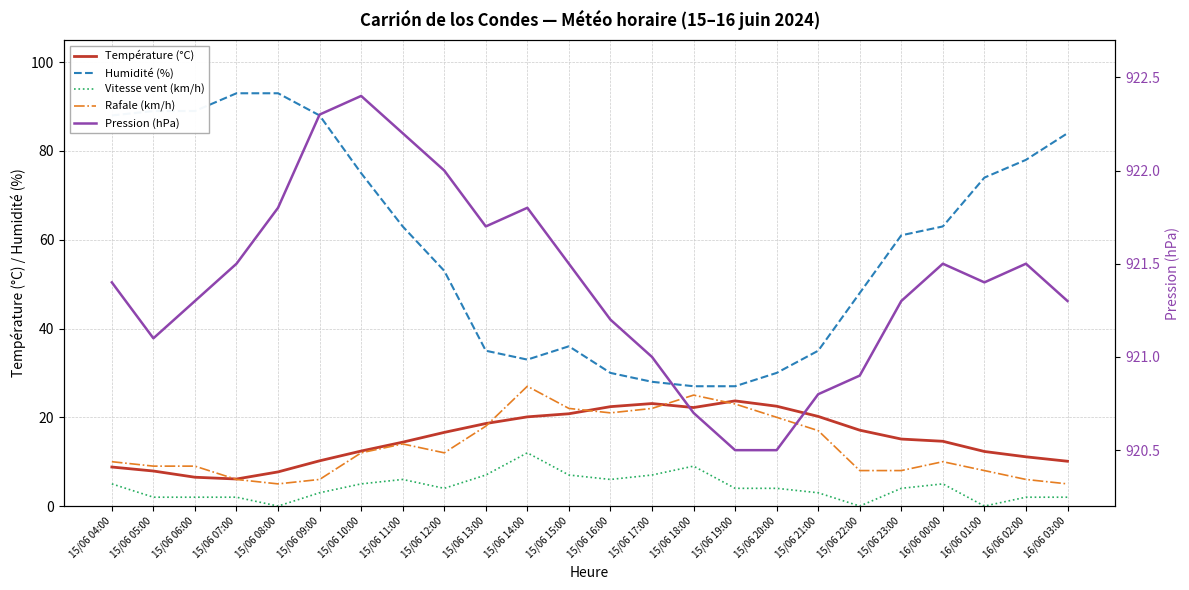

Count the number of data series in this chart.

5